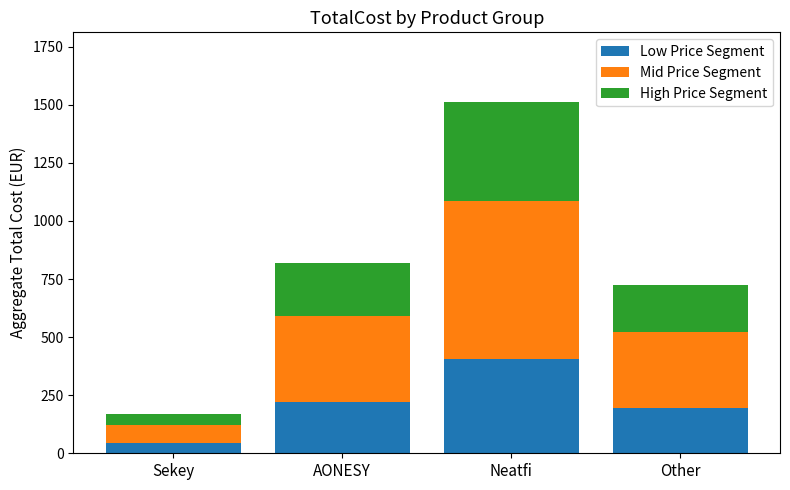

Is it true that Low Price Segment equals 221.4 at AONESY?

True